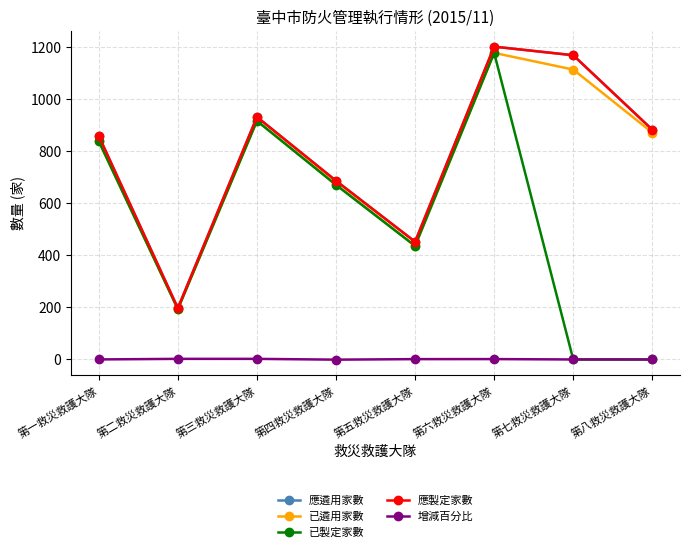

Does the chart have visible grid lines?

Yes